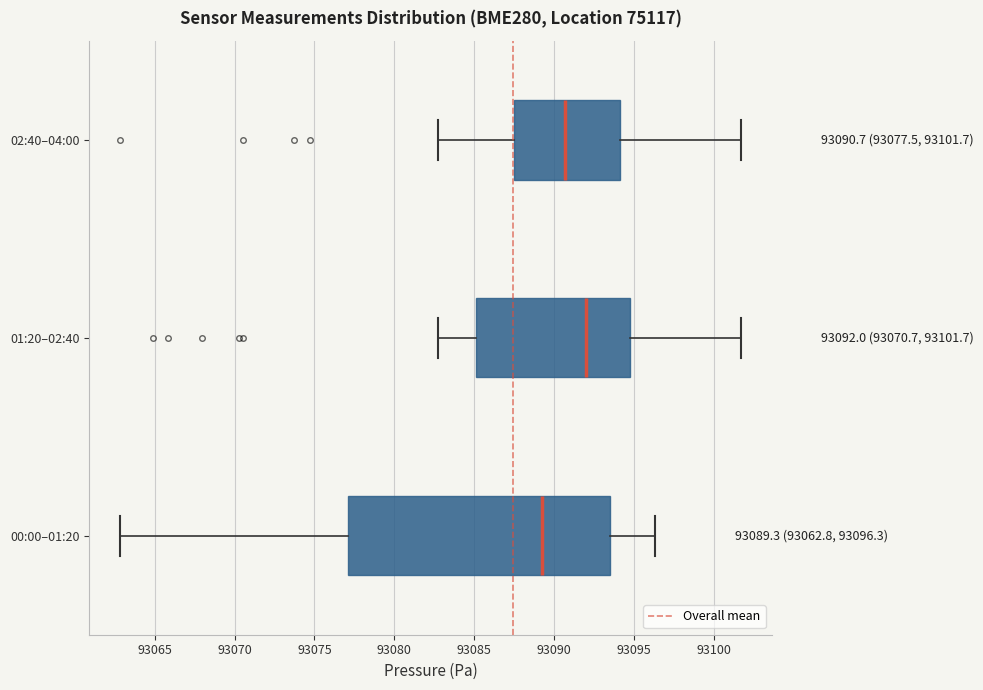

Which box is the widest, from its left edge to its right edge?

00:00–01:20